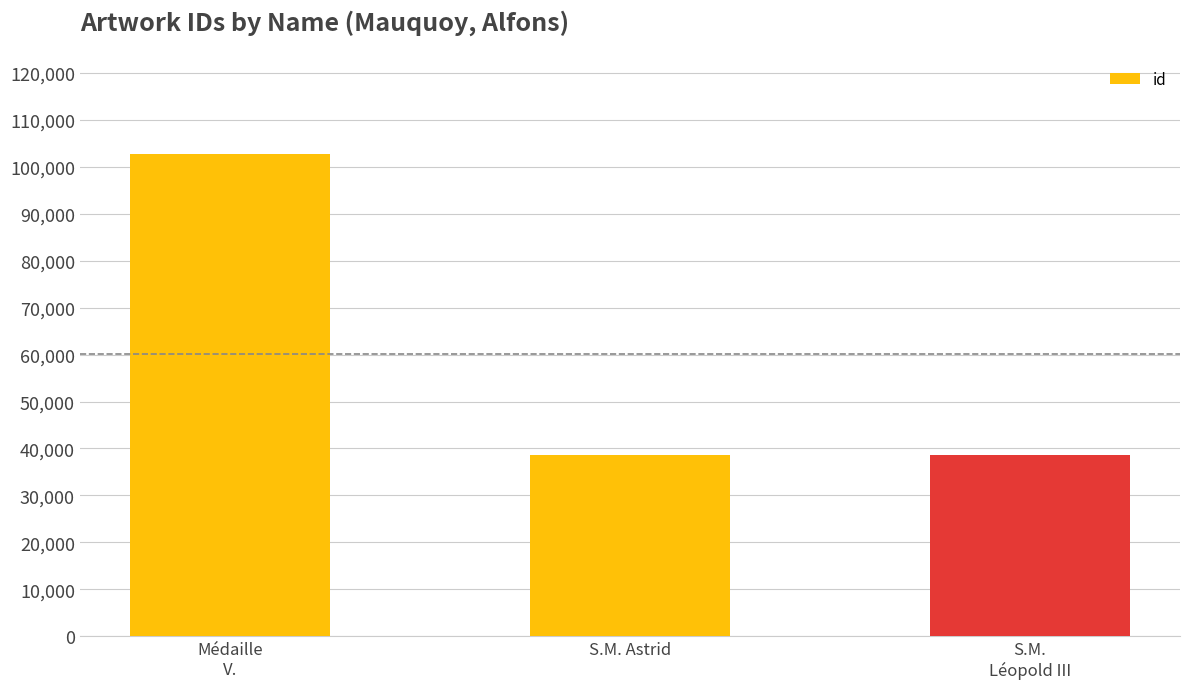

What value does the data have at S.M. Astrid?

38645